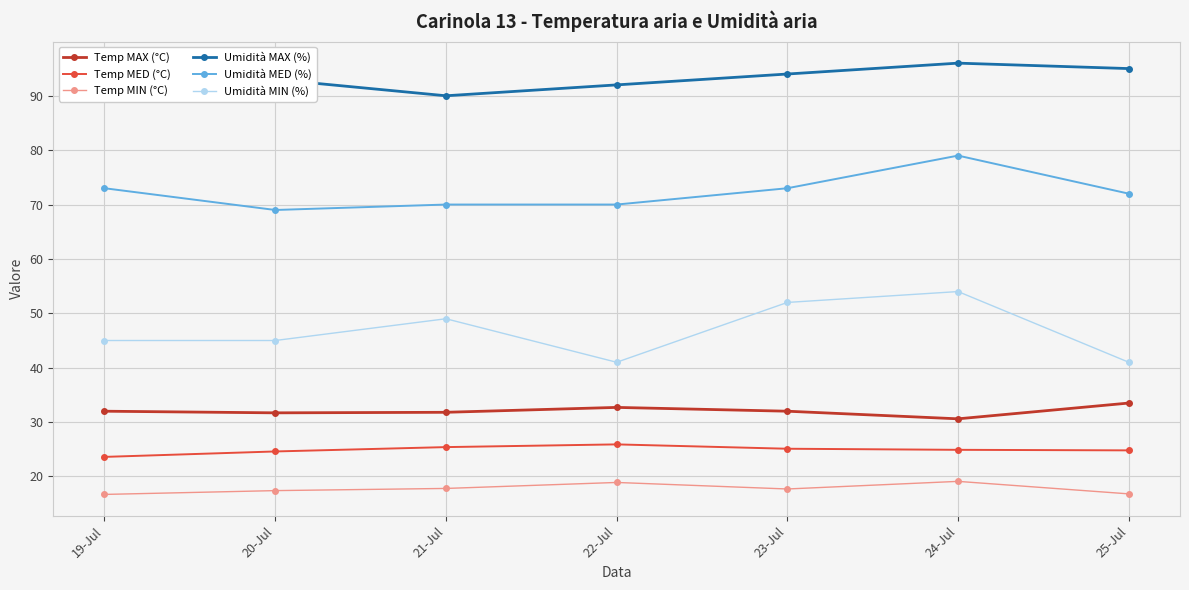

What is the highest value of the Umidità MIN (%) series?

54.0